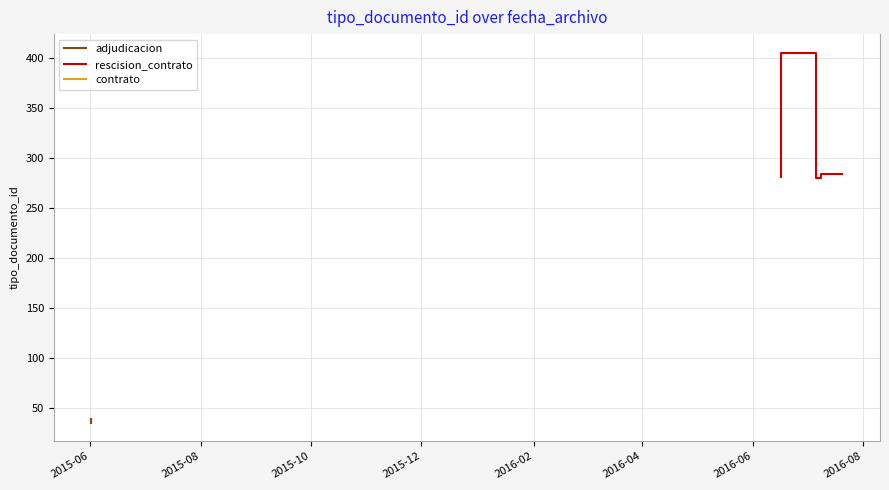

Approximately how many times larger is the value at 2016-06-16 15:22:56 compared to 2016-07-20 13:02:26?

1.0